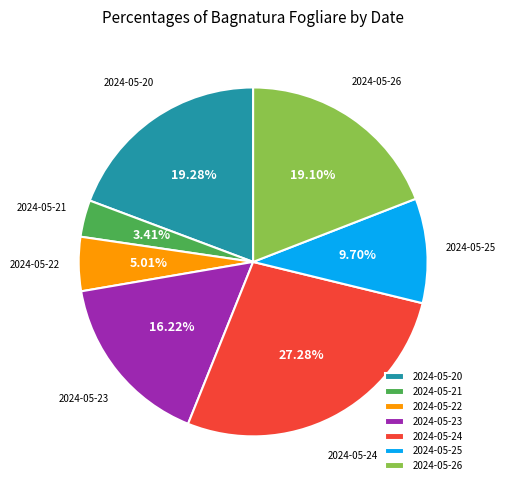

Approximately how many times larger is the value at 2024-05-25 compared to 2024-05-22?

1.9